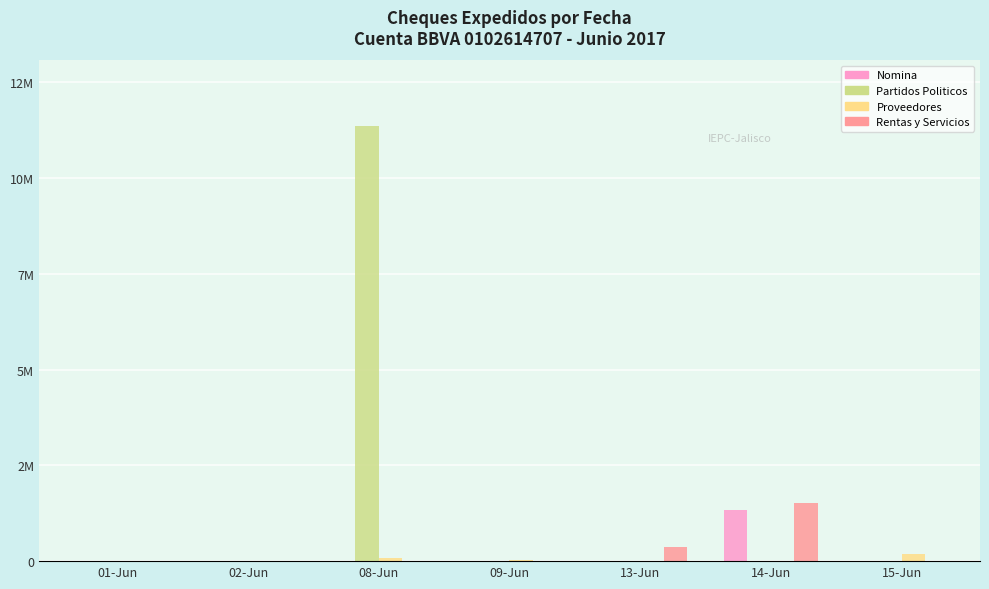

What are all the series names shown in the legend?

Nomina, Partidos Politicos, Proveedores, Rentas y Servicios